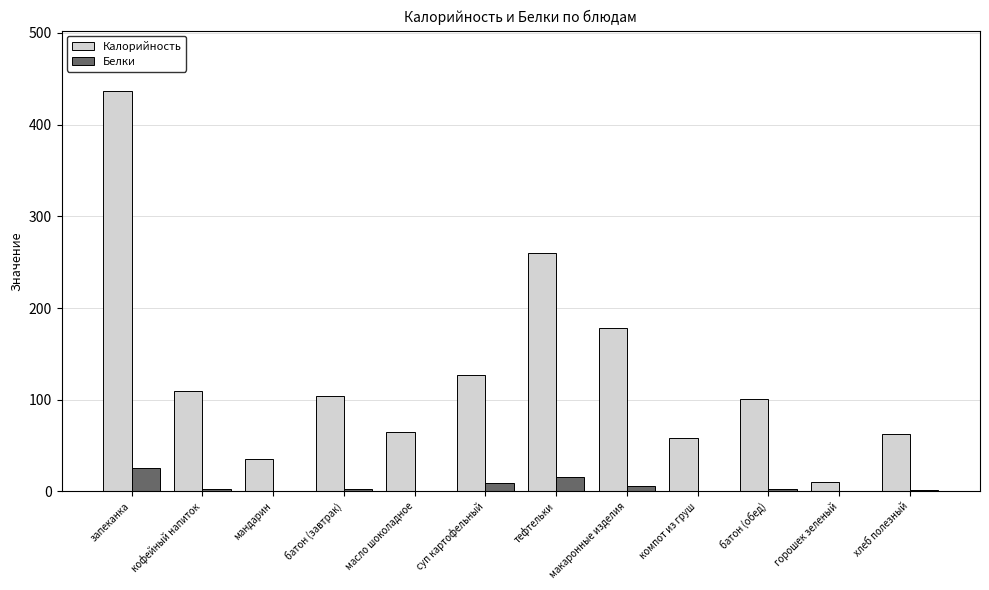

True or false: Калорийность has a value of 127.0 at суп картофельный.

True